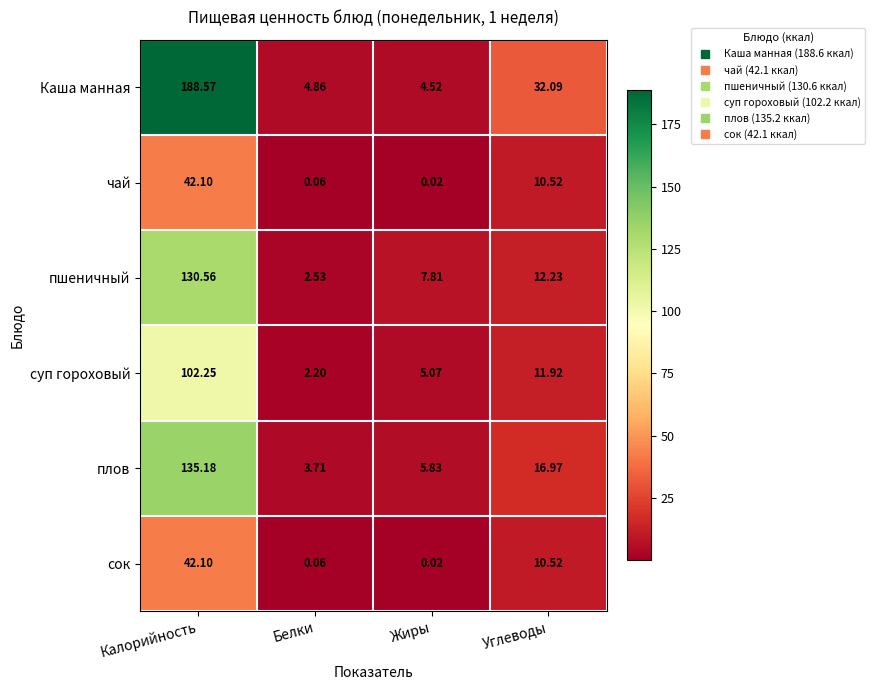

Rank the categories by сок value from highest to lowest.

Калорийность, Углеводы, Белки, Жиры